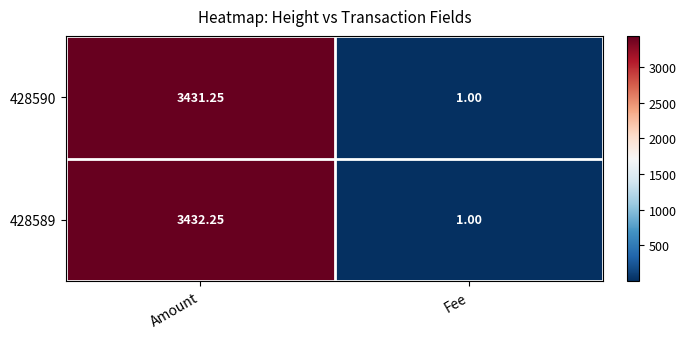

Rank the series by their maximum value, from lowest to highest.

428590, 428589